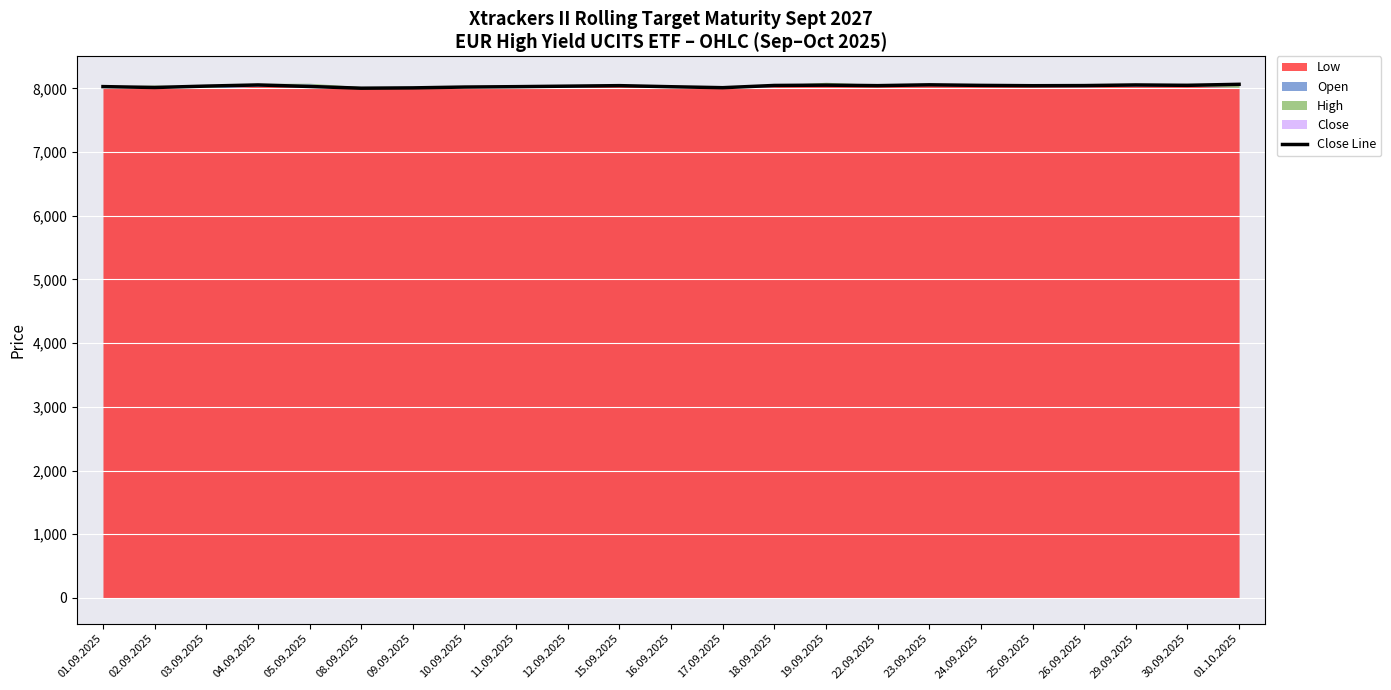

What is the difference between the second highest and second lowest values?

48